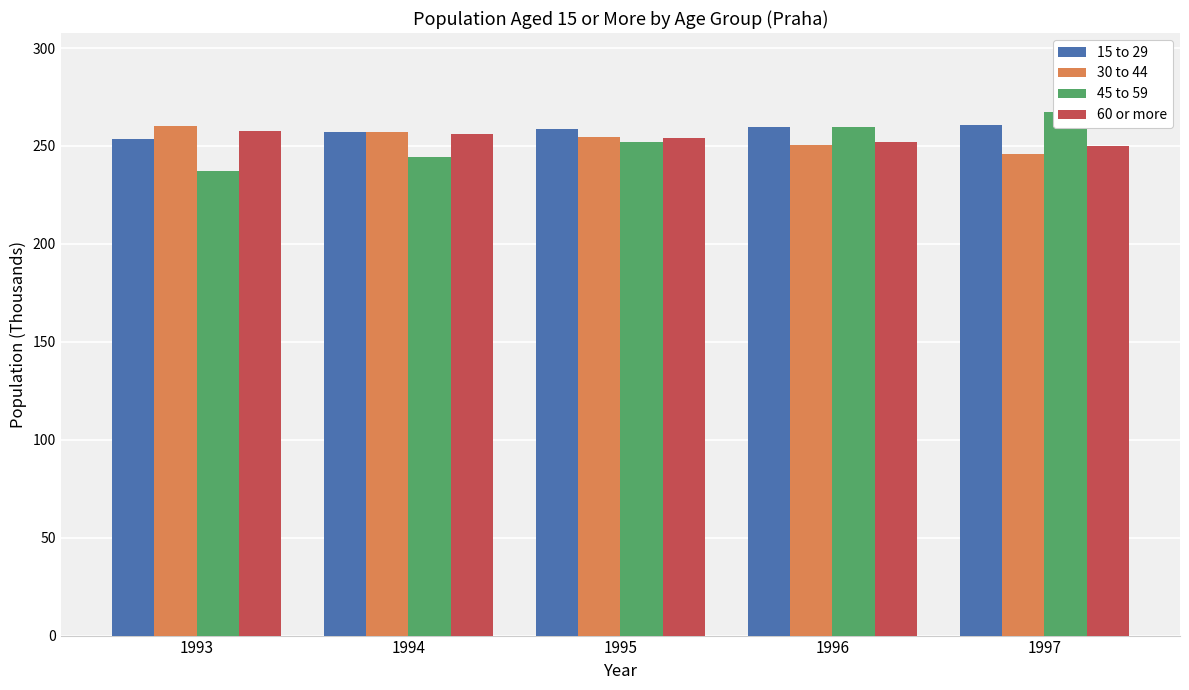

The value of 60 or more at 1995 is 370.2. True or false?

False